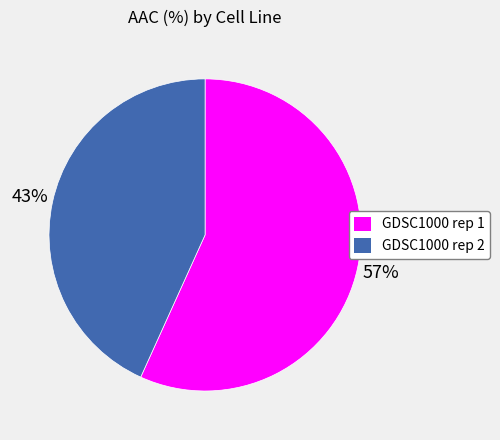

What is the ratio of the value at GDSC1000 rep 1 to the value at GDSC1000 rep 2?

1.3